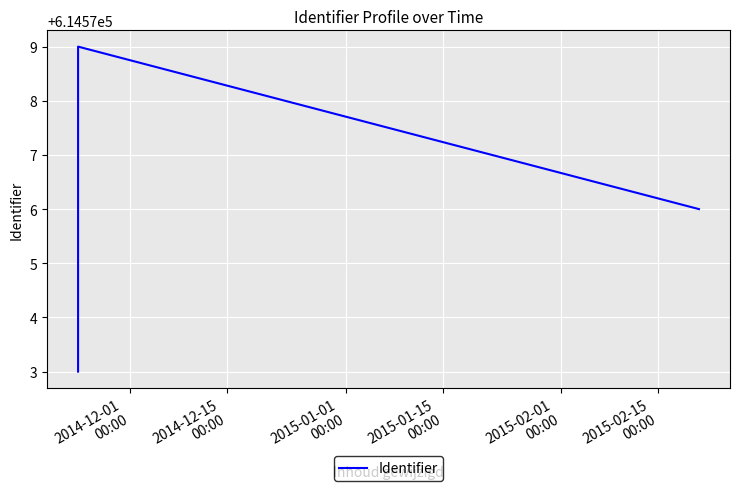

What is the sum of all values?

3072879